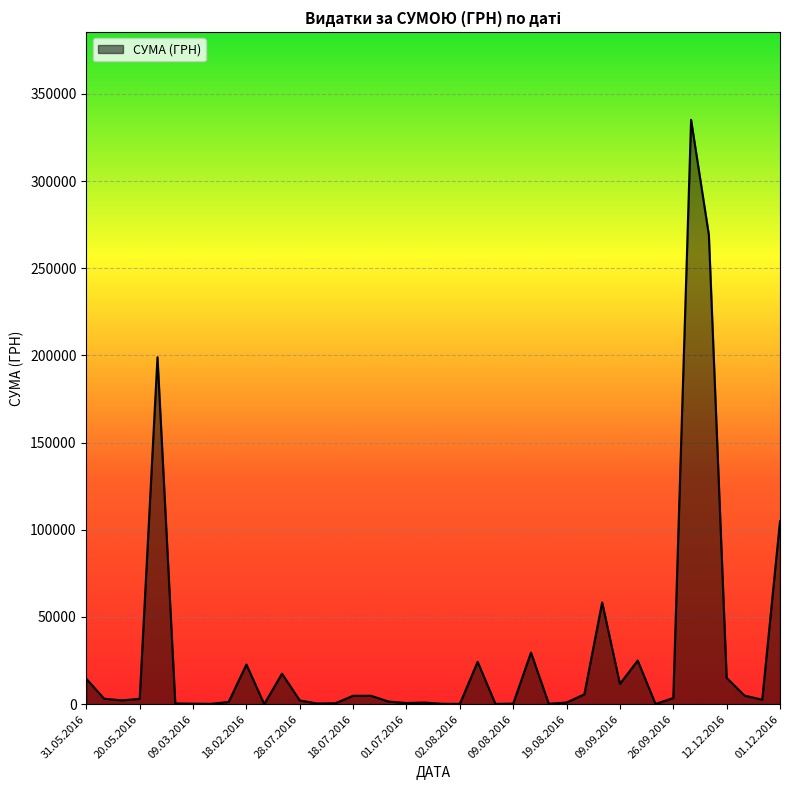

What is the greatest value displayed?

335200.2